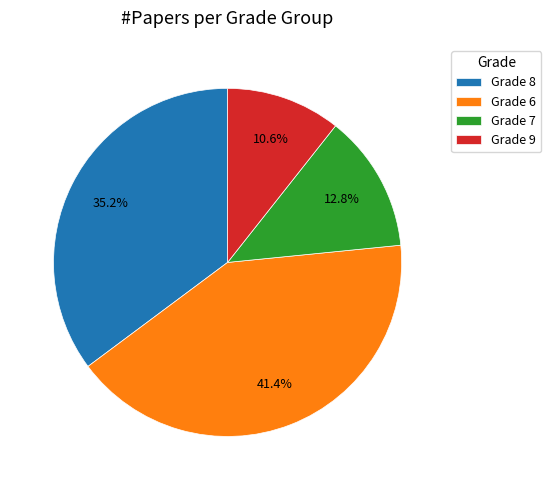

Is the sum of Grade 8 and Grade 7 greater than half?

No